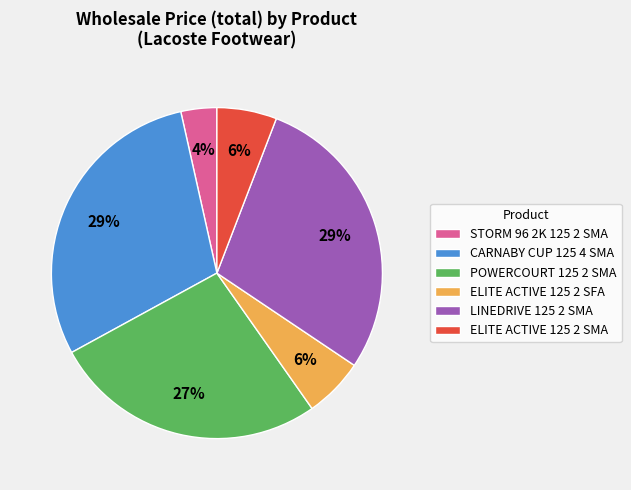

Do ELITE ACTIVE 125 2 SMA and CARNABY CUP 125 4 SMA together represent more than half of the pie?

No